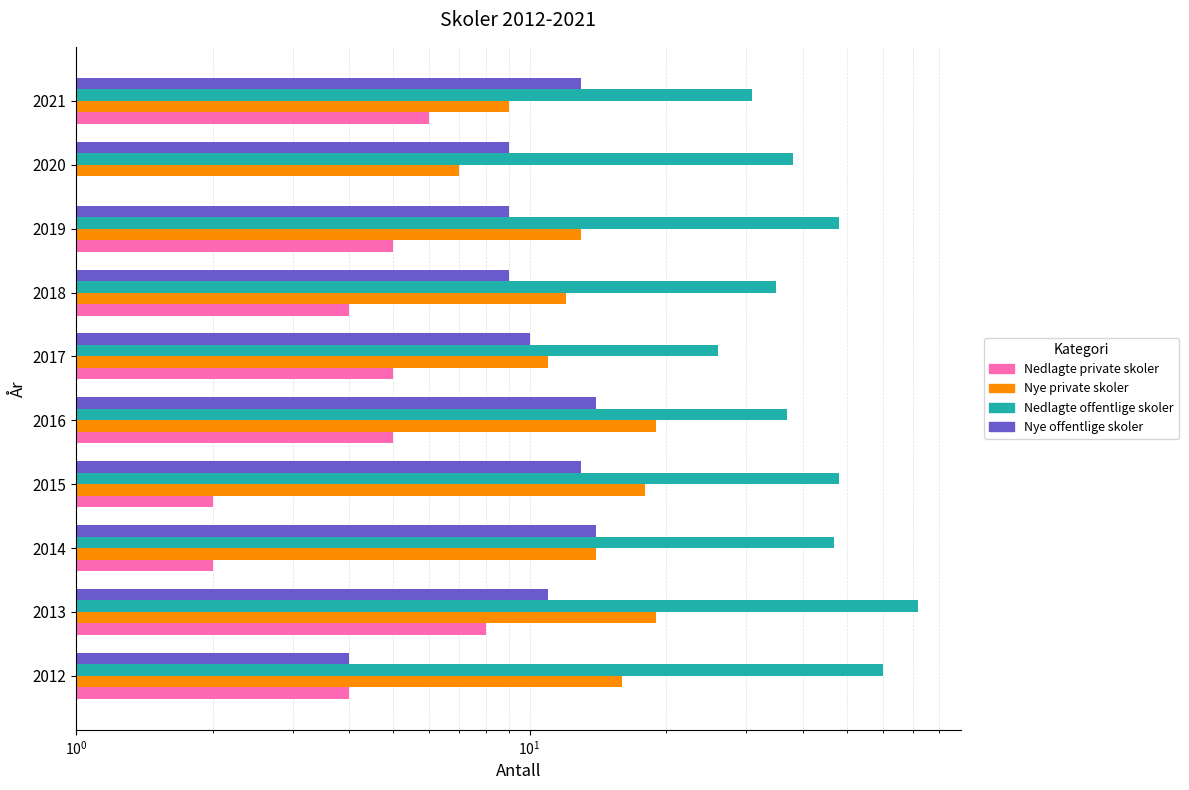

What is the highest value of the Nye offentlige skoler series?

14